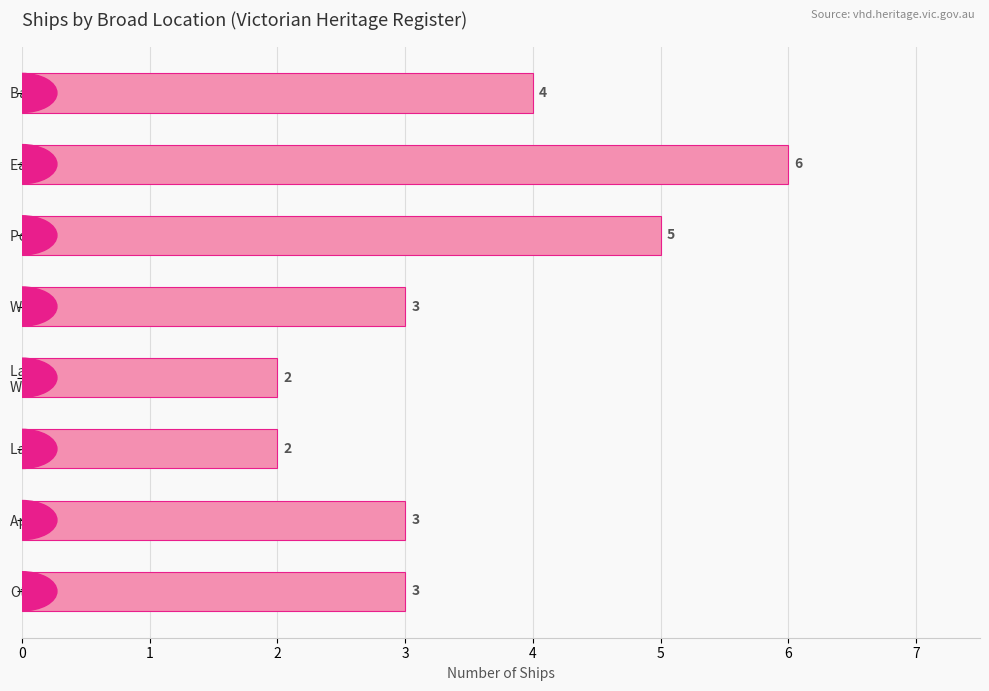

What is the difference between the second highest and minimum values?

3